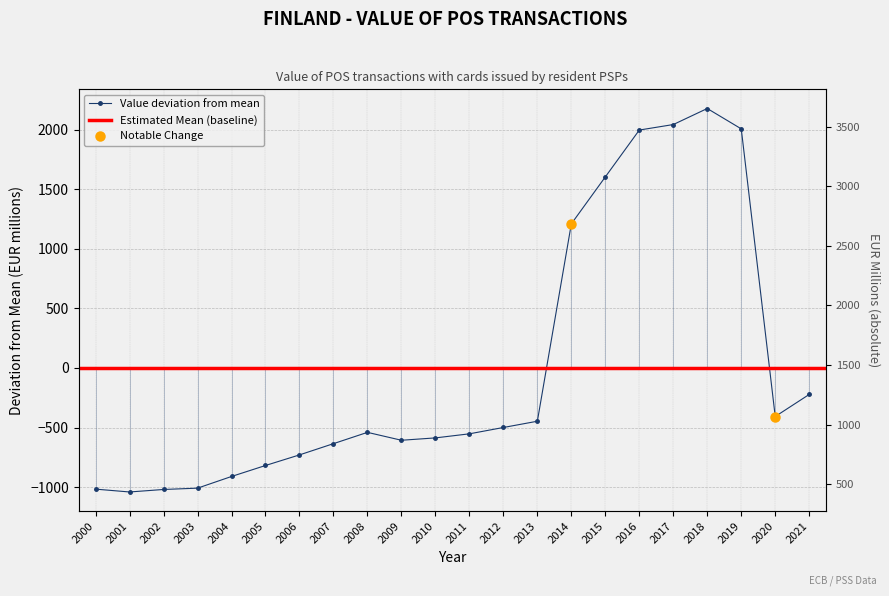

Which has a higher value, 2006 or 2003?

2006